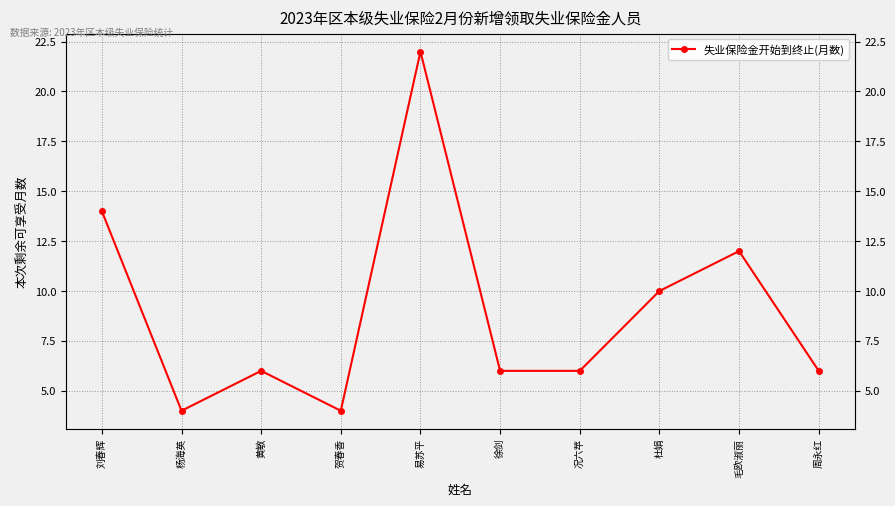

At which category does the data reach its first local valley?

杨海英